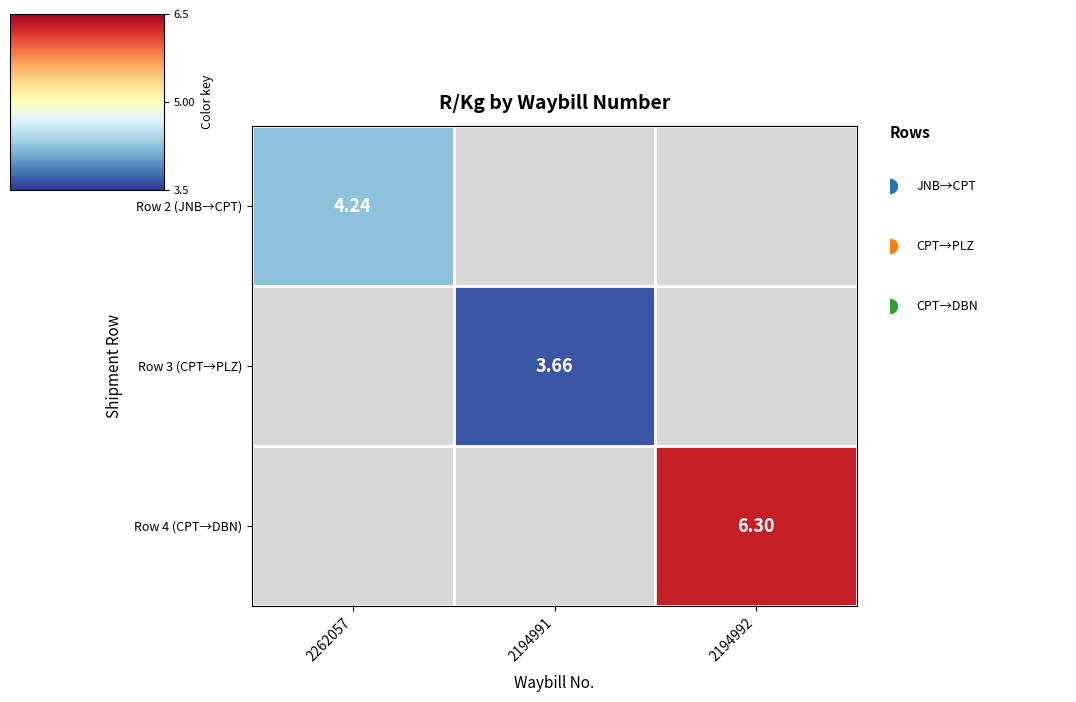

Is it true that Row 4 (CPT→DBN) equals 3.6 at 2194992?

False